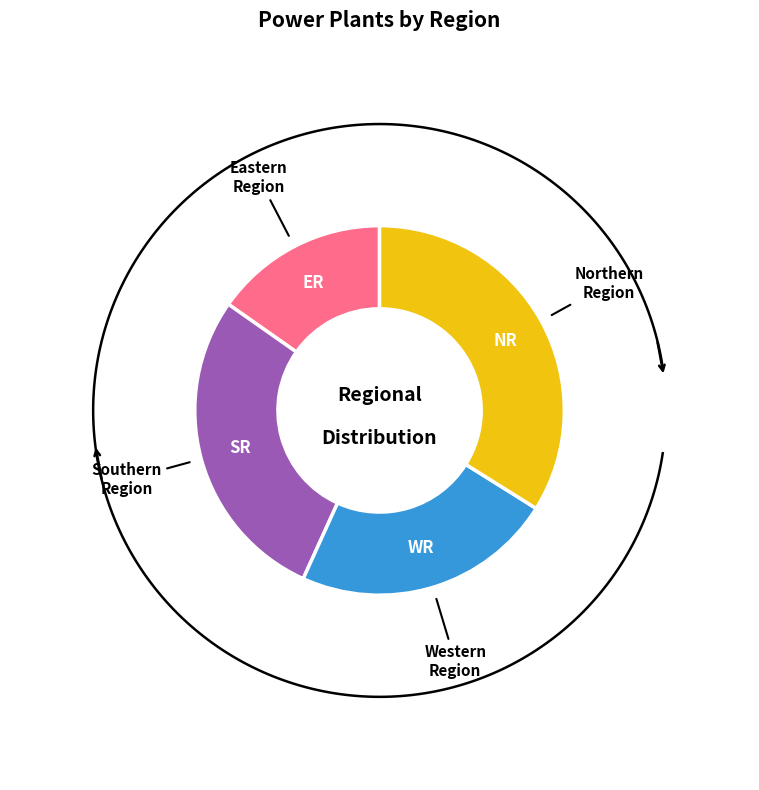

True or false: SR accounts for 41% of the total.

False